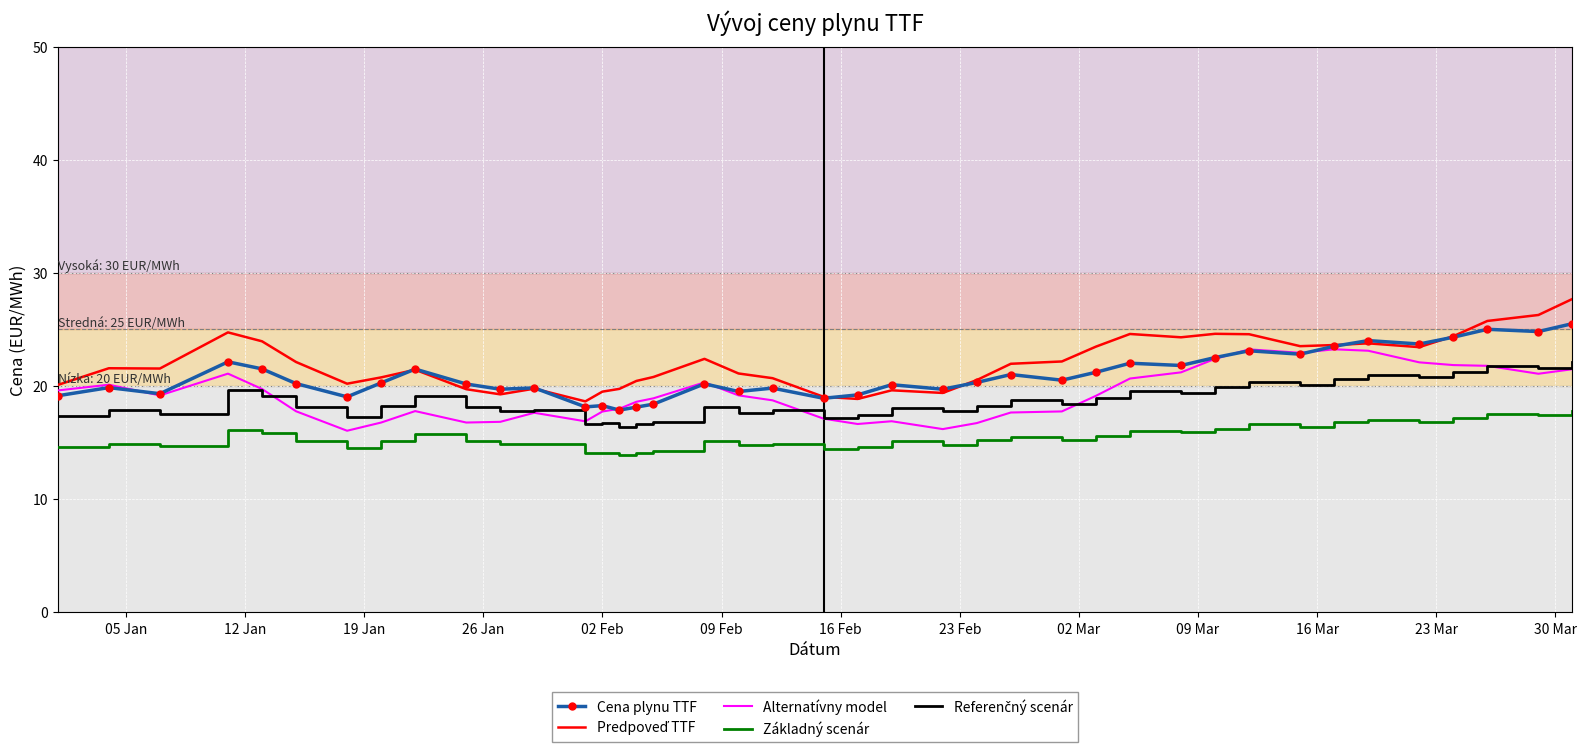

True or false: Základný scenár and Alternatívny model cross at least once.

False